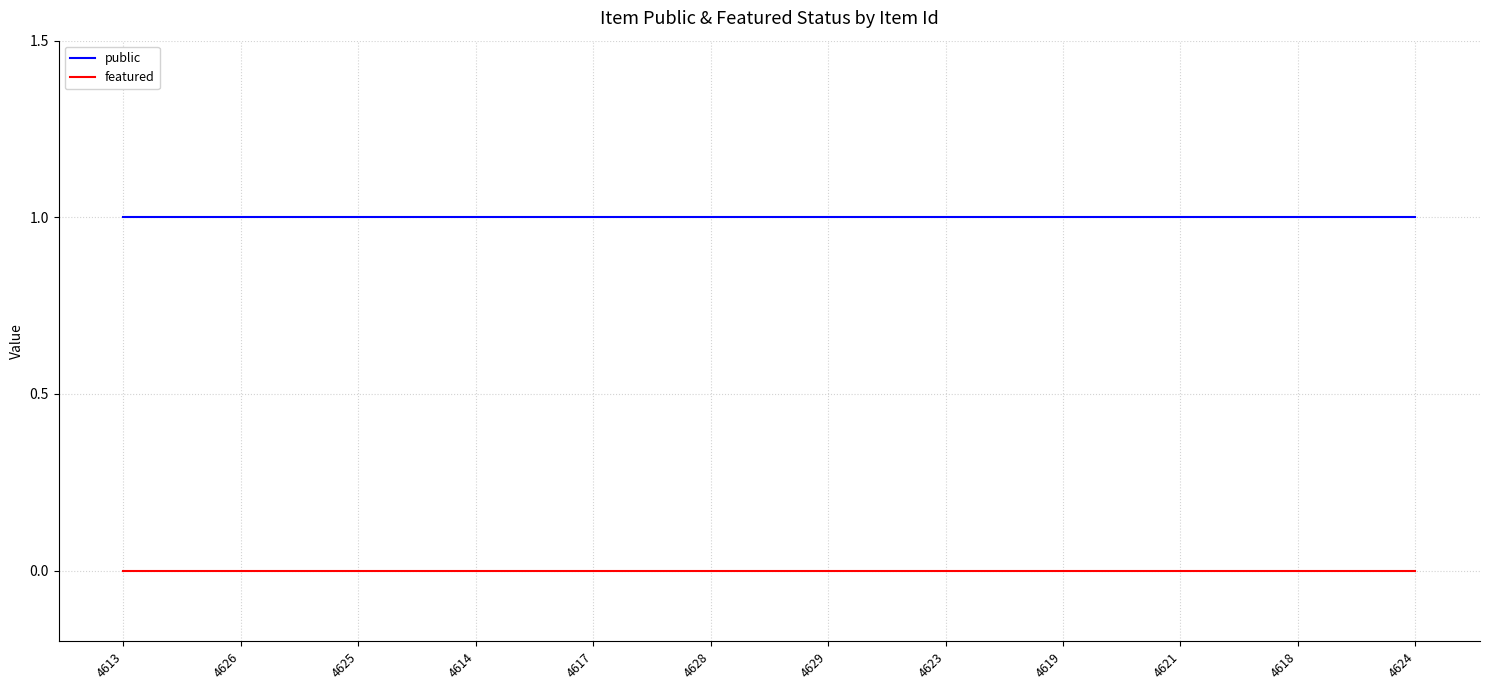

The value of public at 4628 is 0. True or false?

False